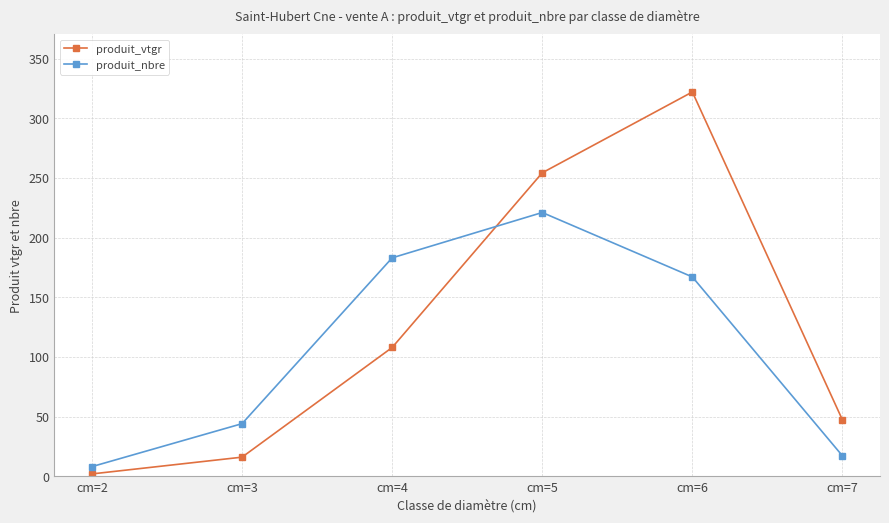

At how many categories does at least one series exceed 31?

5